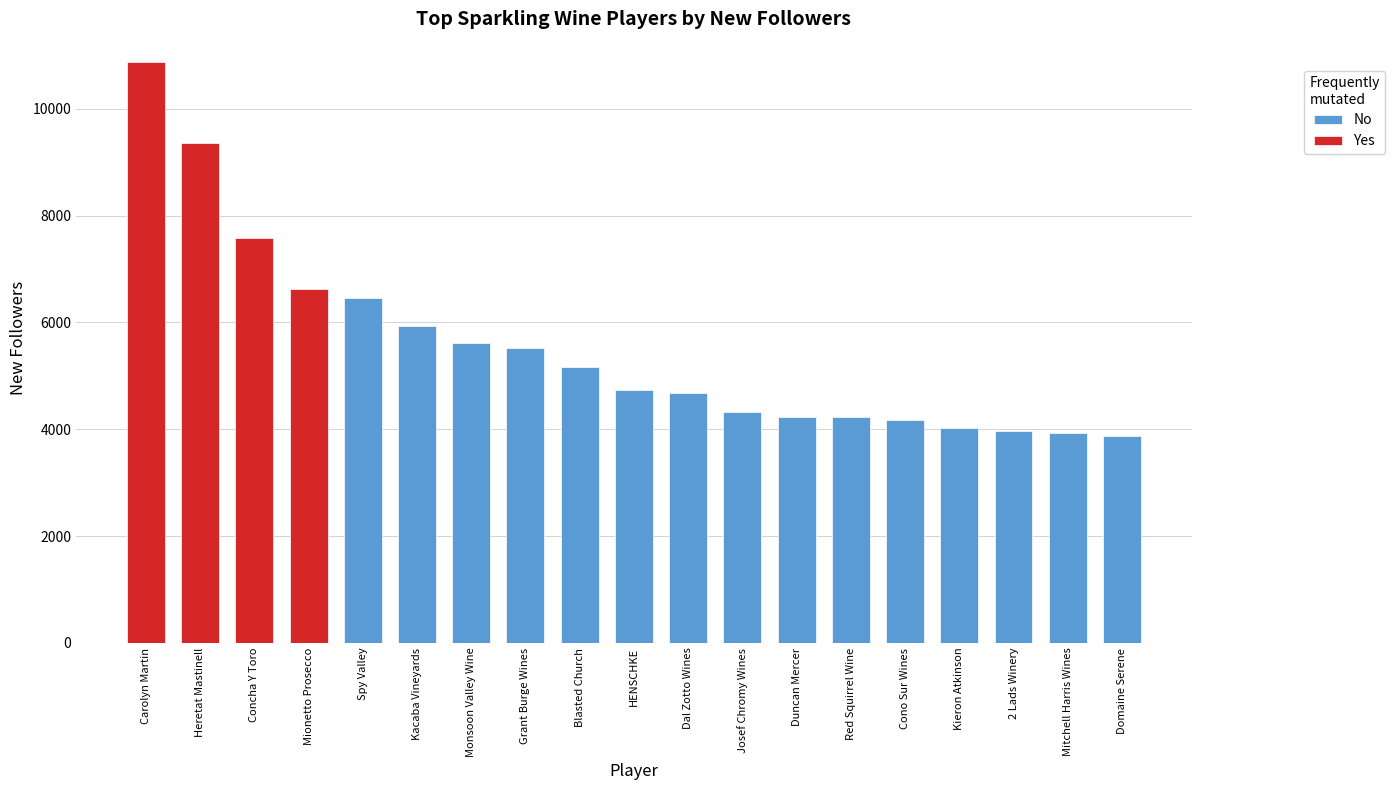

What is the value of the No bar at the 14th from the left?

4228